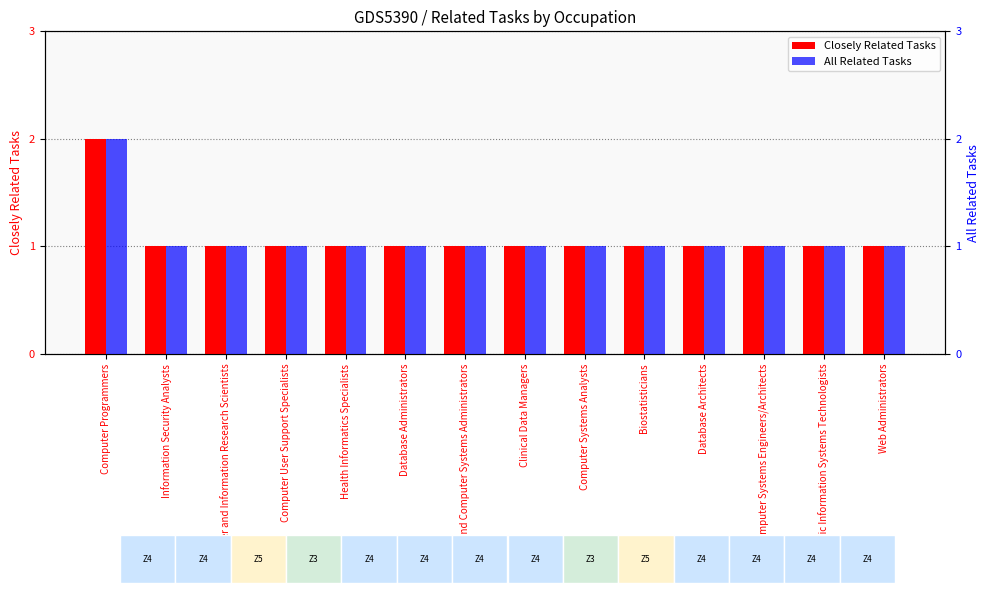

What is the difference between the Closely Related Tasks values at Computer Programmers and Information Security Analysts?

1